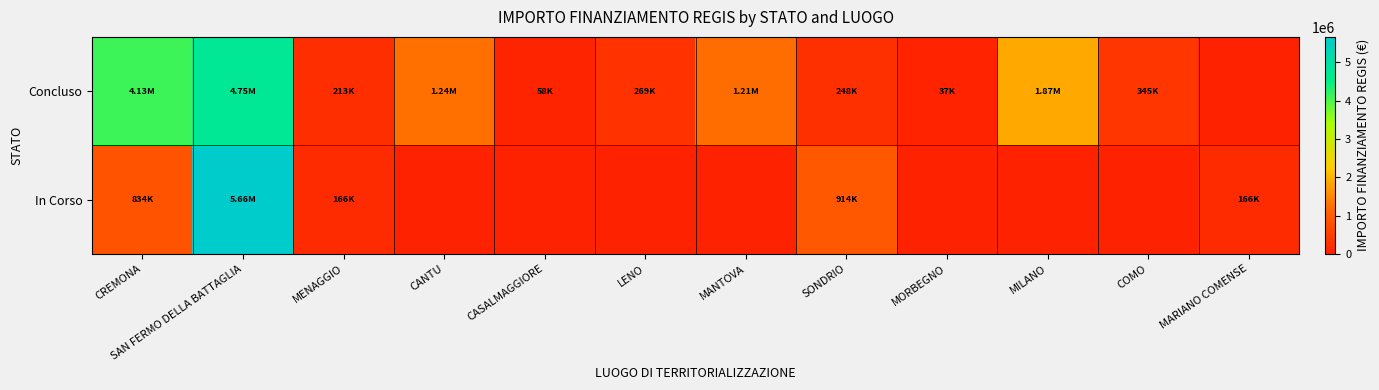

What is the difference between the highest and lowest values at COMO?

344882.4